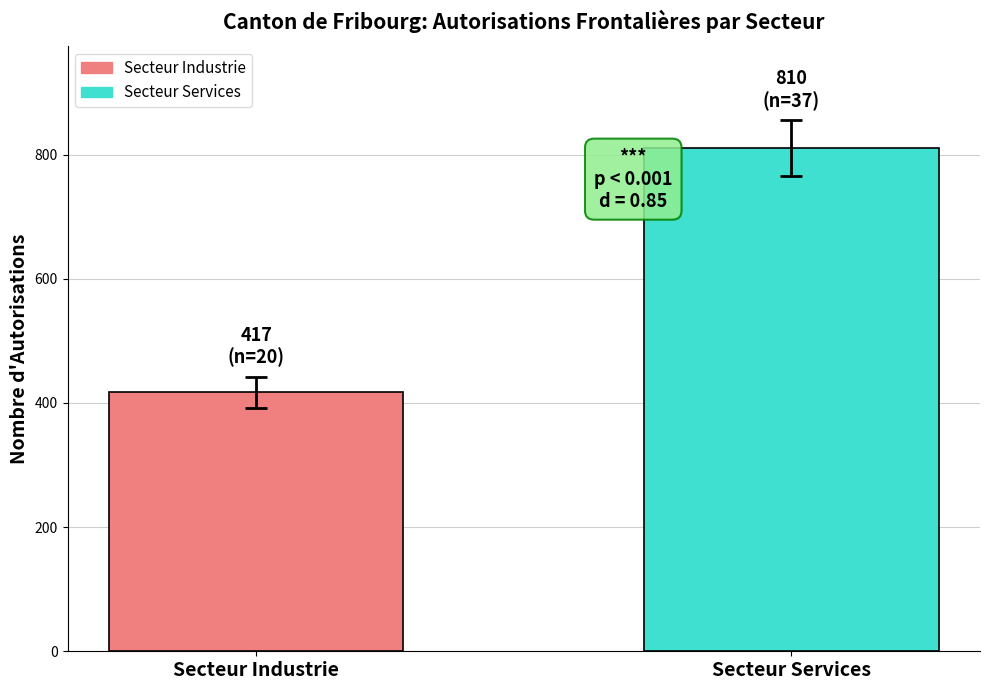

List the labels in order of value, smallest first.

Secteur Industrie, Secteur Services